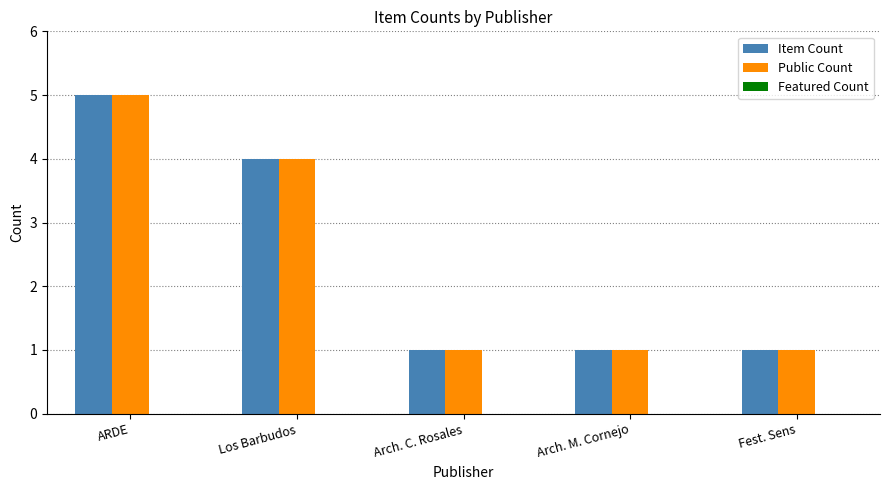

At which category is the sum across all series the highest?

ARDE